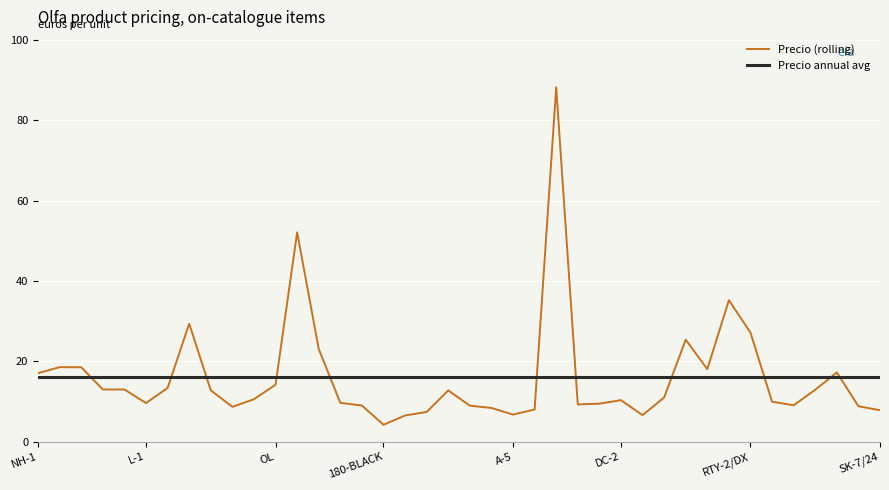

The chart shows a value of 25.4 at RTY-3/G. True or false?

True